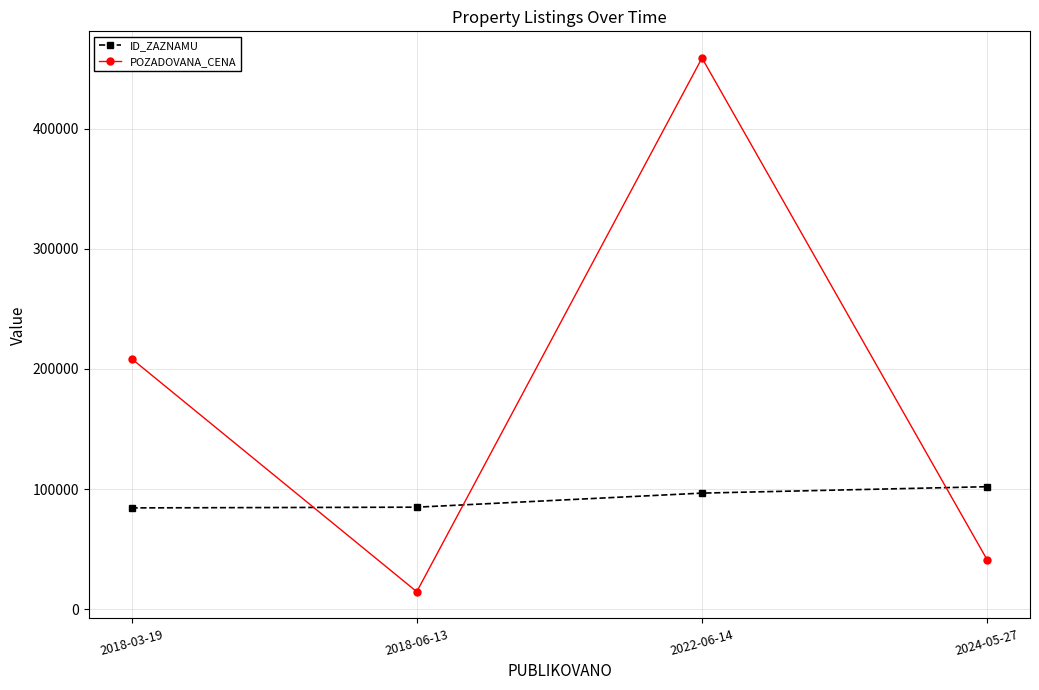

The value of ID_ZAZNAMU at 2018-03-19 is 116793. True or false?

False